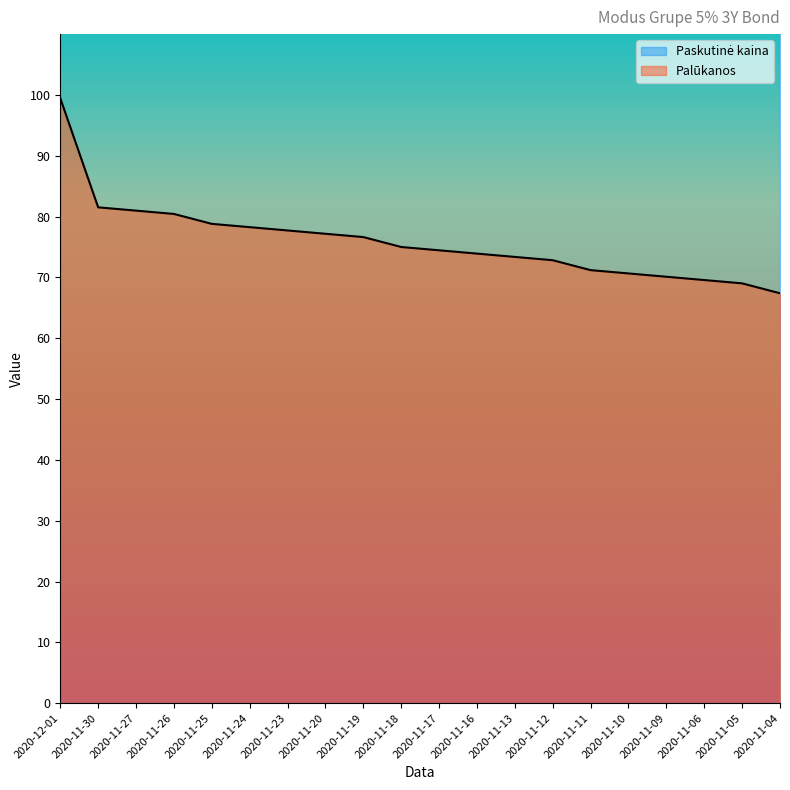

List the labels in order of value, largest first.

2020-12-01, 2020-11-30, 2020-11-27, 2020-11-26, 2020-11-25, 2020-11-24, 2020-11-23, 2020-11-20, 2020-11-19, 2020-11-18, 2020-11-17, 2020-11-16, 2020-11-13, 2020-11-12, 2020-11-11, 2020-11-10, 2020-11-09, 2020-11-06, 2020-11-05, 2020-11-04